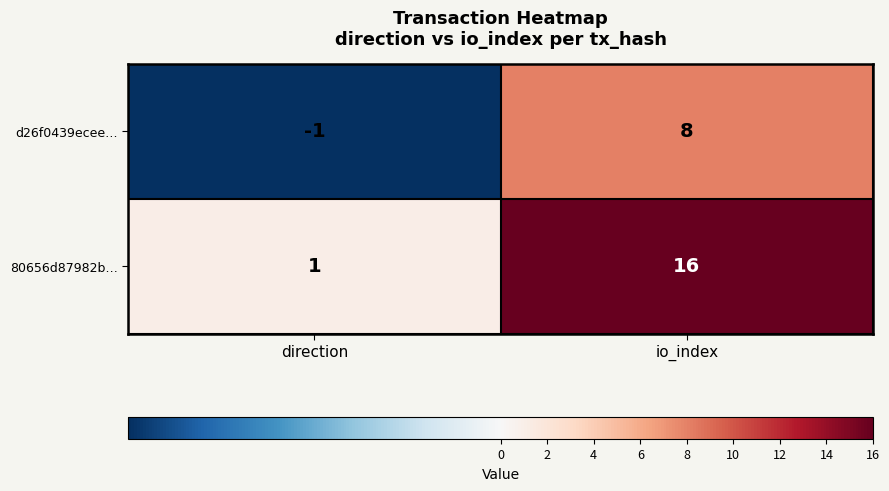

List the series in order of their overall mean, lowest first.

d26f0439ecee…, 80656d87982b…